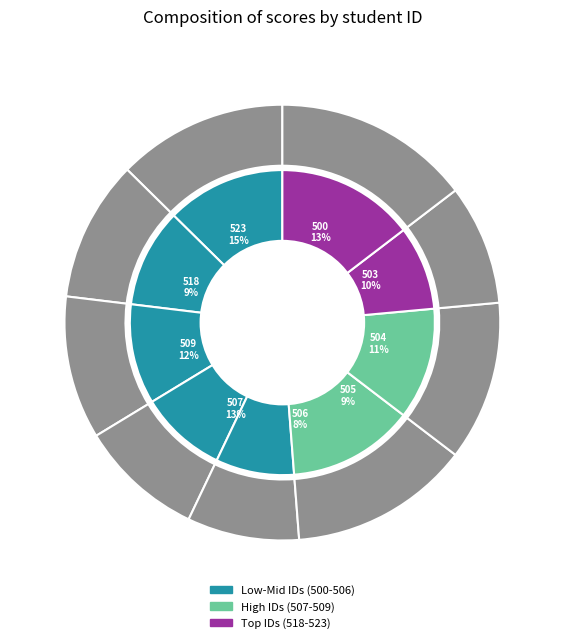

Which has a higher value, 523 or 506?

523